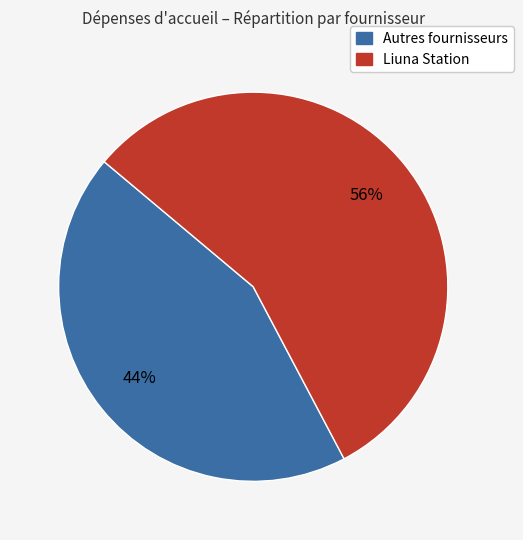

To the nearest percent, what is the difference between the largest and smallest slice percentages?

12%